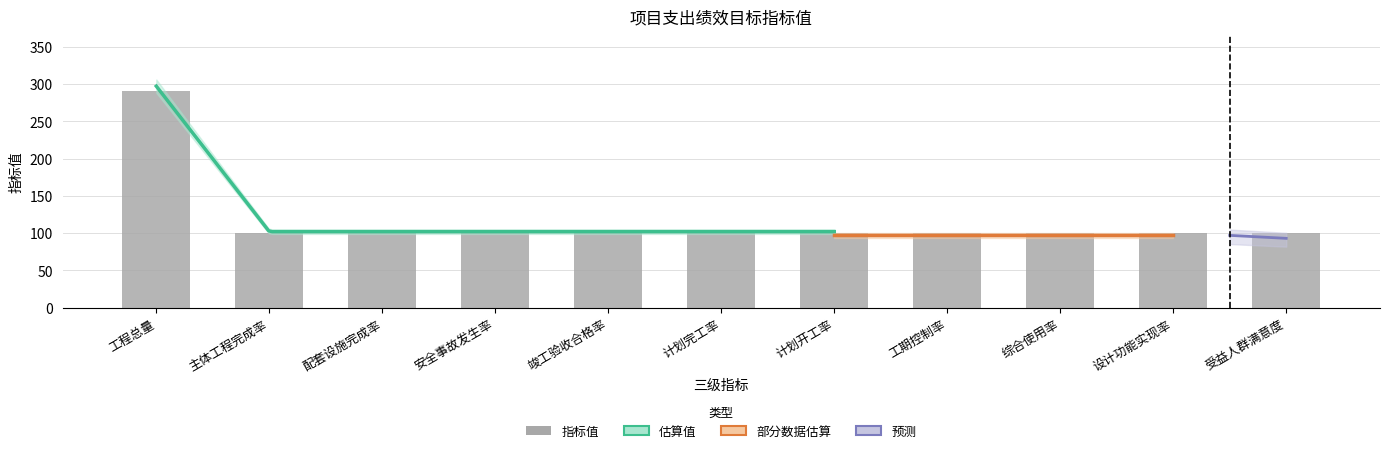

The chart shows a value of 39.5 at 设计功能实现率. True or false?

False